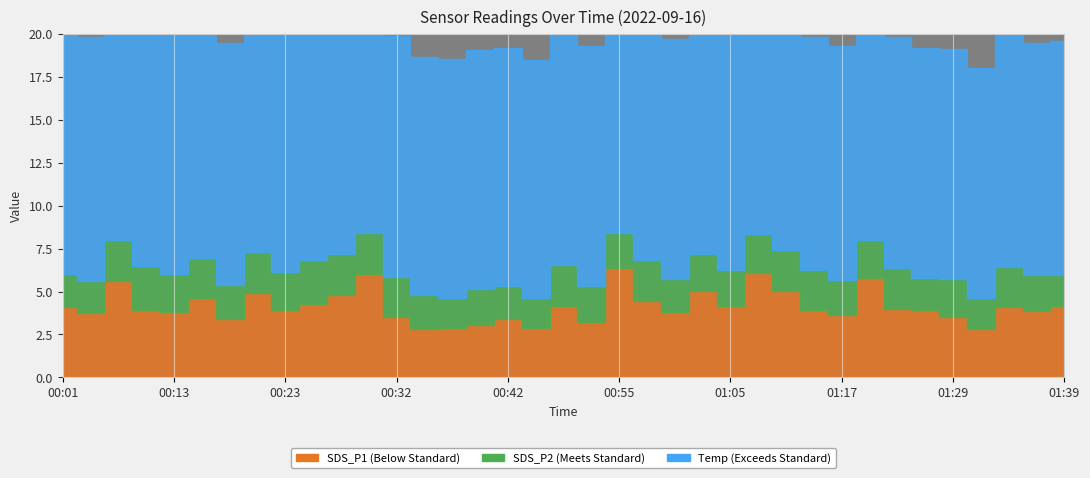

What are all the series names shown in the legend?

SDS_P1, SDS_P2, Temp